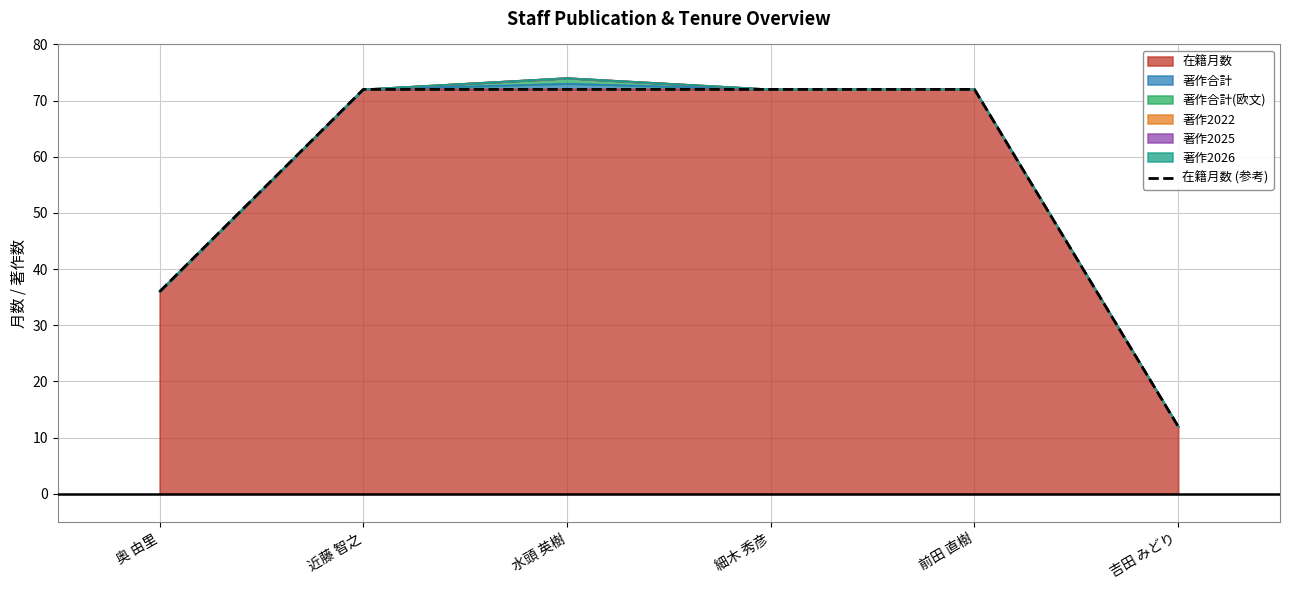

What is the difference between the second highest and second lowest values?

36